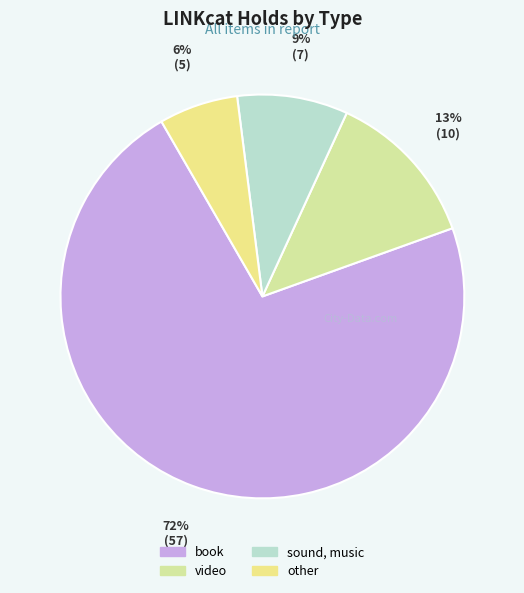

Is there a majority slice in this chart?

Yes